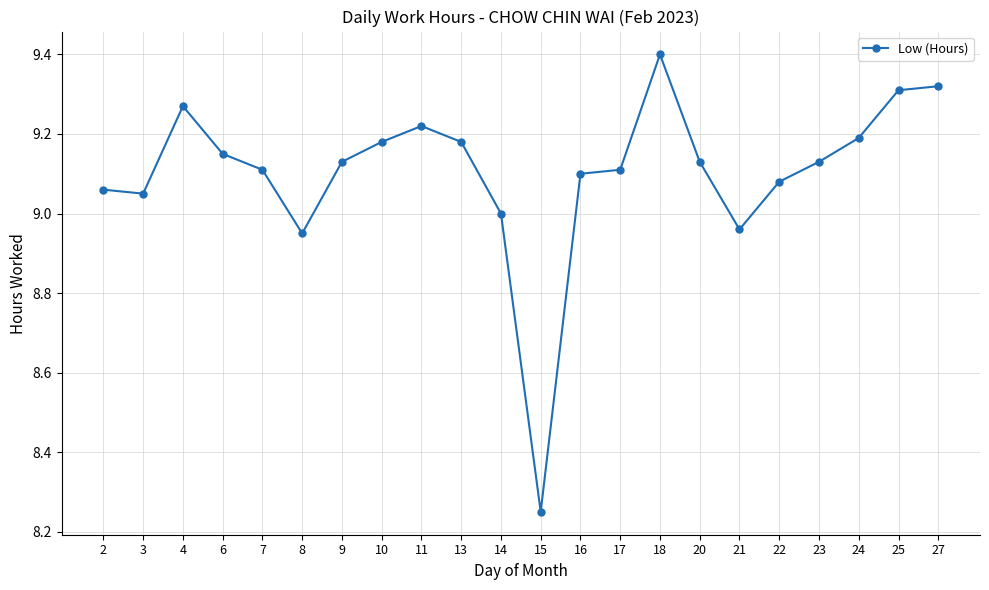

What value does the data have at 18?

9.4